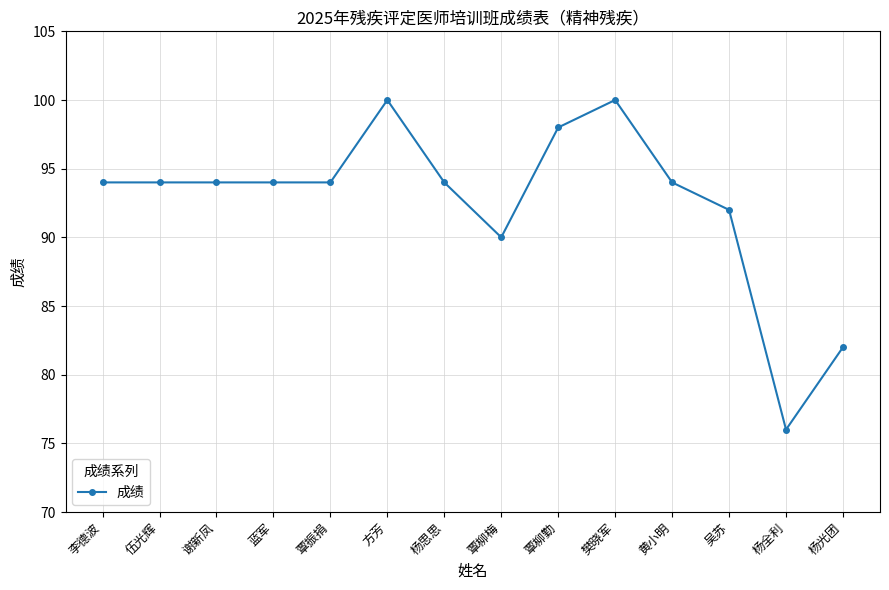

At which label is the value closest to 88?

覃柳梅